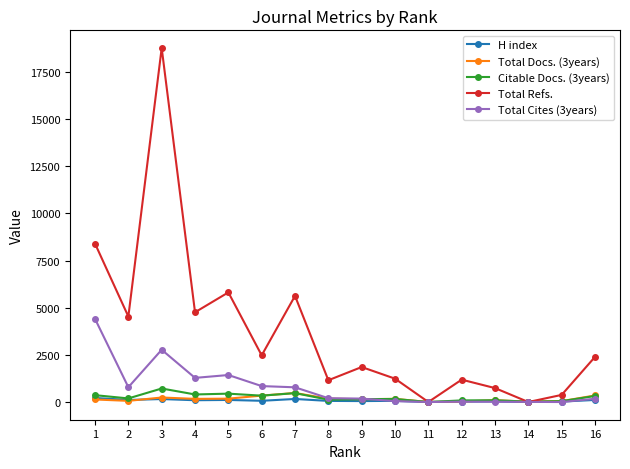

At which category is the sum across all series the highest?

3